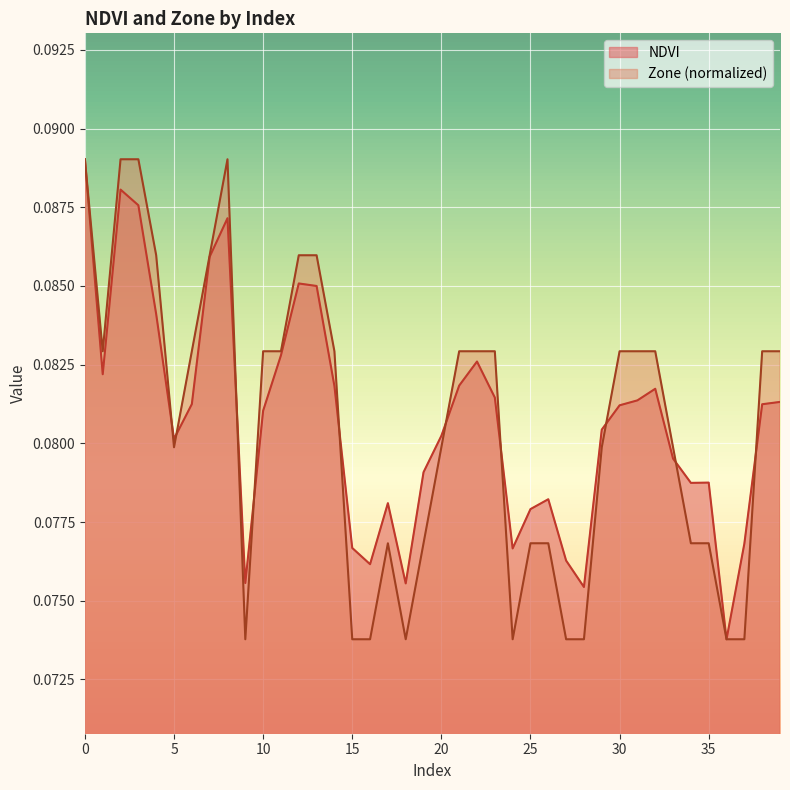

At 36, list the series in order from smallest to largest.

NDVI, Zone